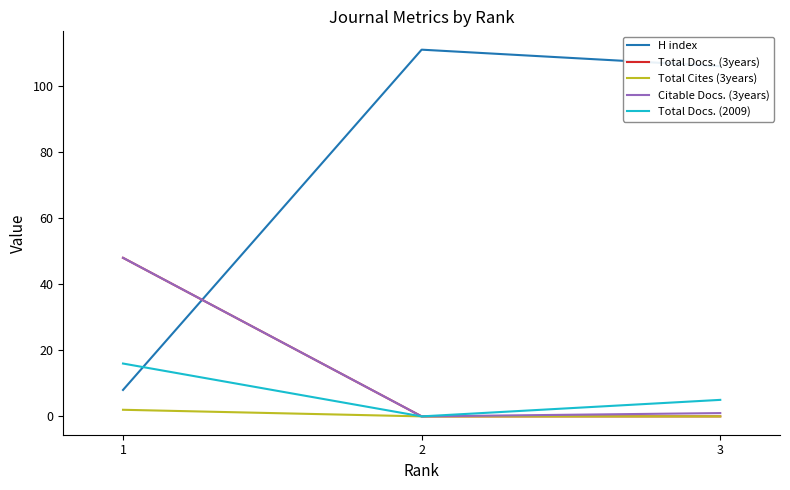

How many lines are shown in the chart?

5